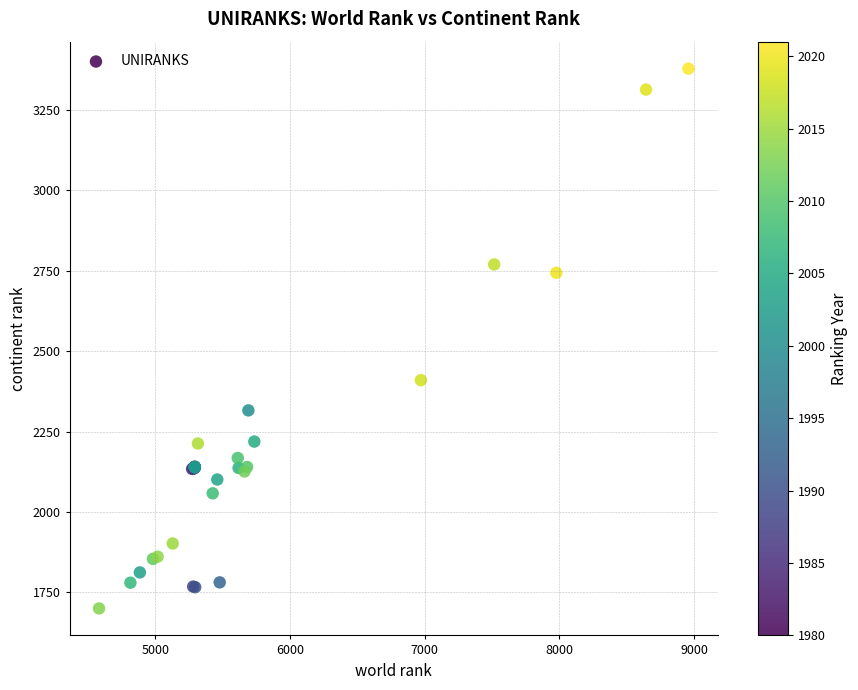

What Y value in the scatter plot is closest to 2539?

2410